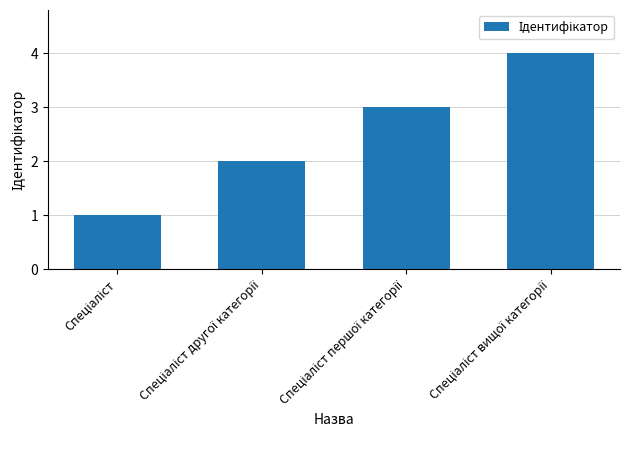

How many values are between 2 and 4?

3